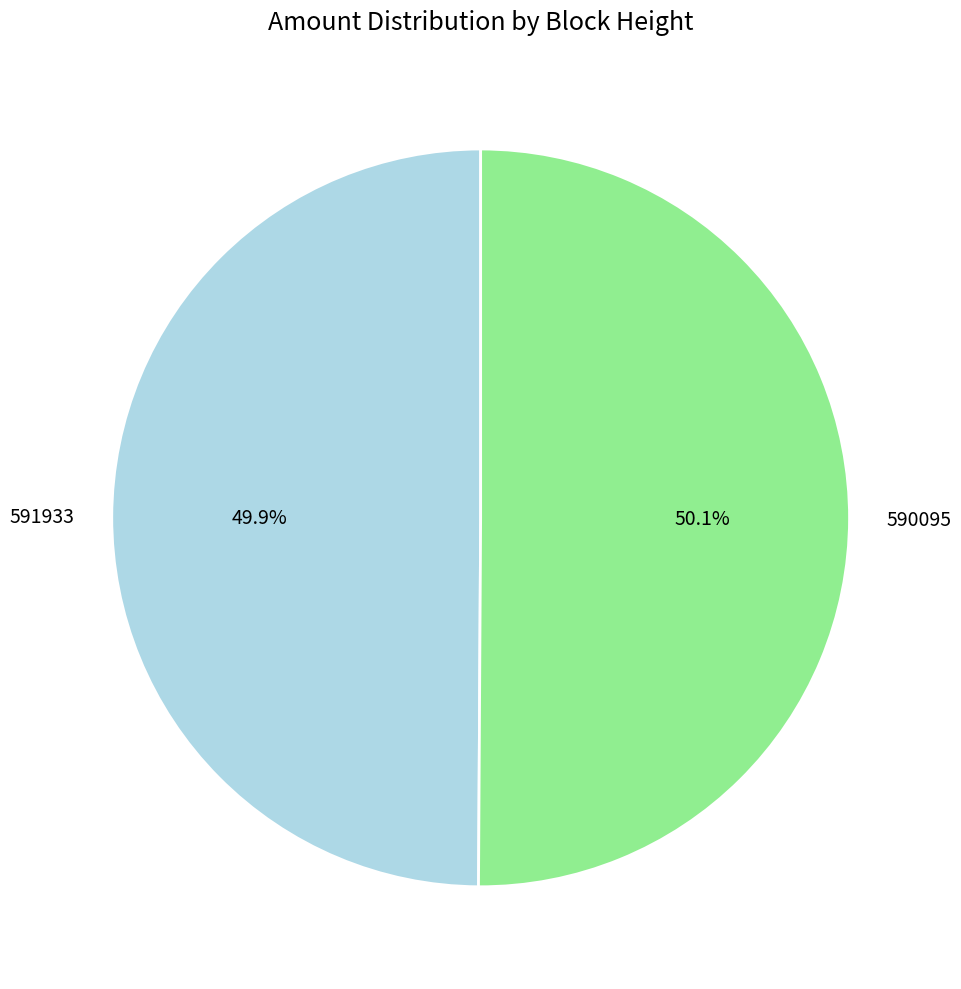

Approximately how many times larger is the value at 590095 compared to 591933?

1.0